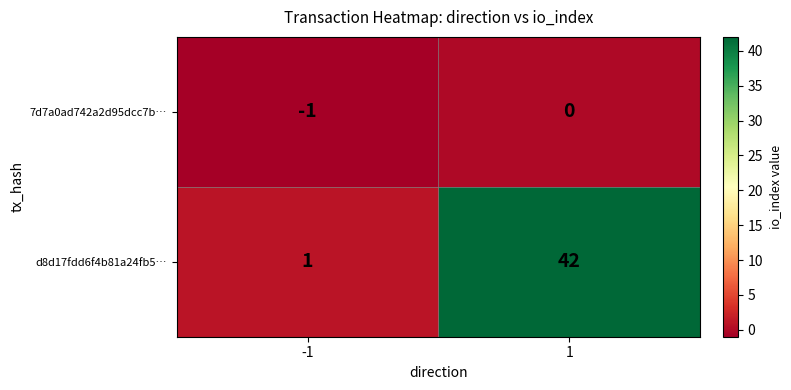

What value does the d8d17fdd6f4b81a24fb5… series have at 1, to the nearest 5?

40